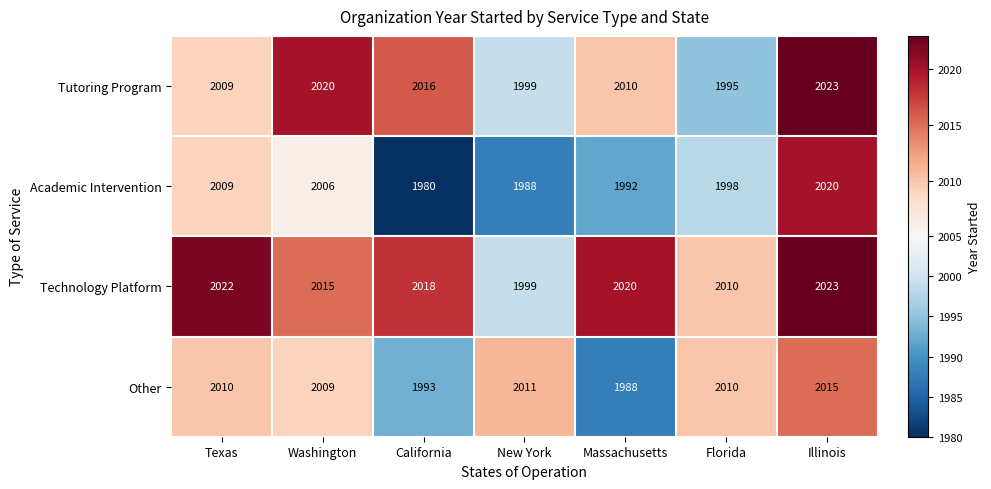

Reading left to right, transcribe all the data shown in this chart.

Tutoring Program: 2009	2020	2016	1999	2010	1995	2023
Academic Intervention: 2009	2006	1980	1988	1992	1998	2020
Technology Platform: 2022	2015	2018	1999	2020	2010	2023
Other: 2010	2009	1993	2011	1988	2010	2015